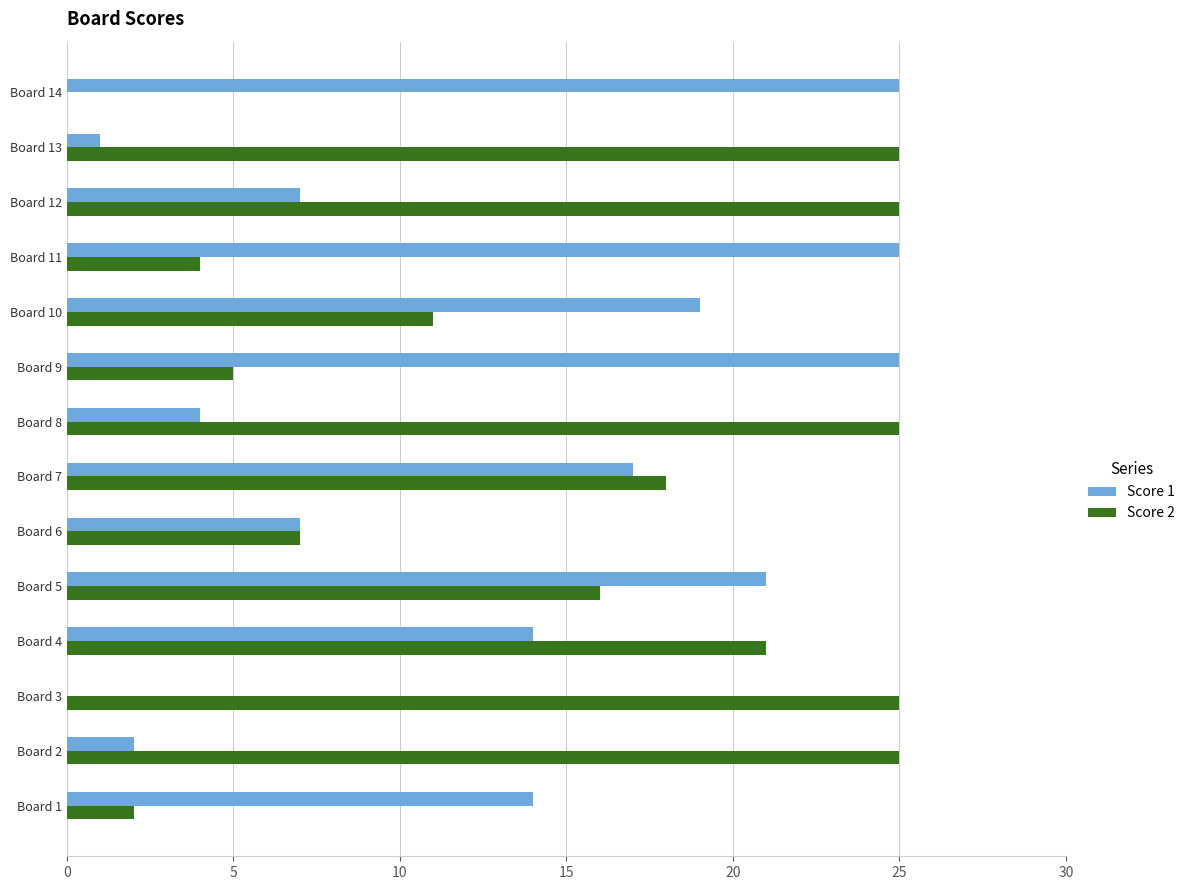

Where is Score 2 nearest to the value 12?

Board 10